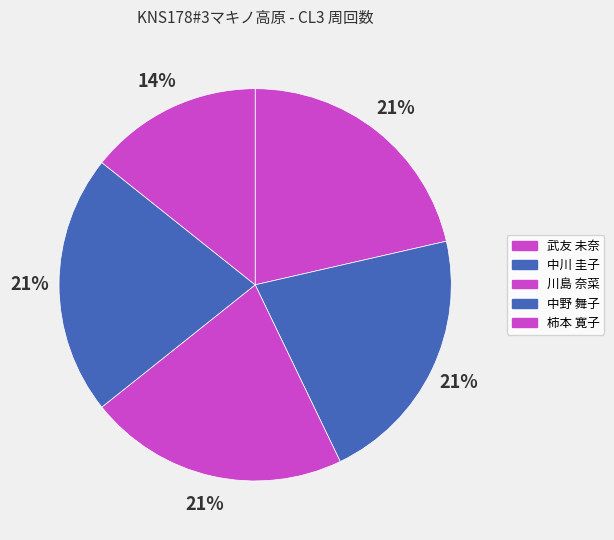

Count the number of slices in the pie.

5